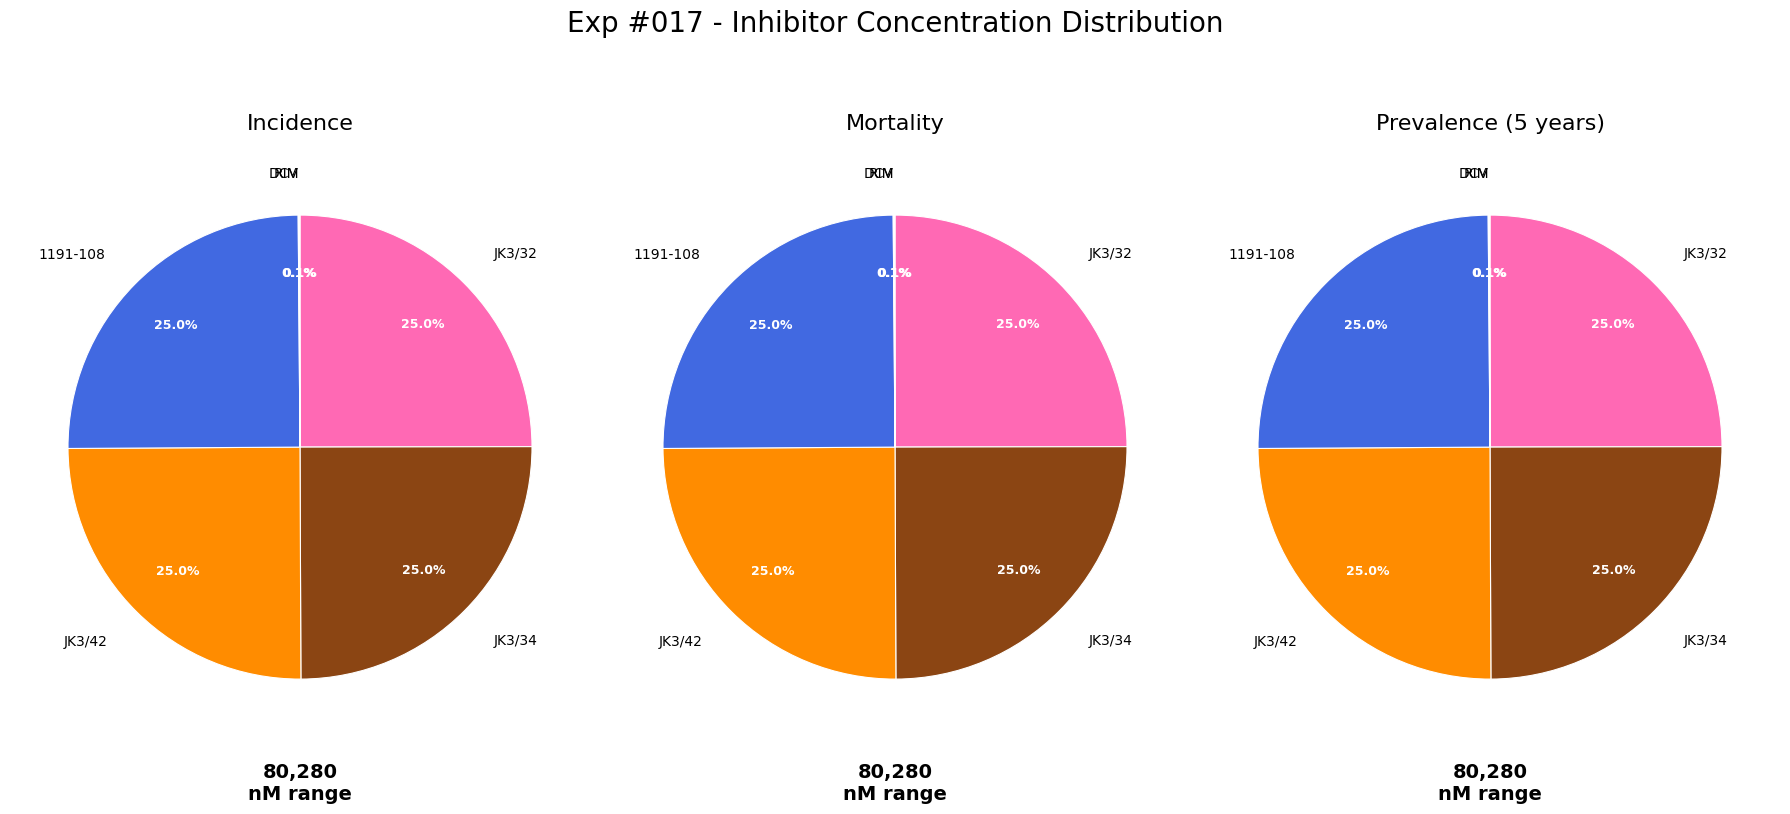

Does DCV represent more than half of the total?

No